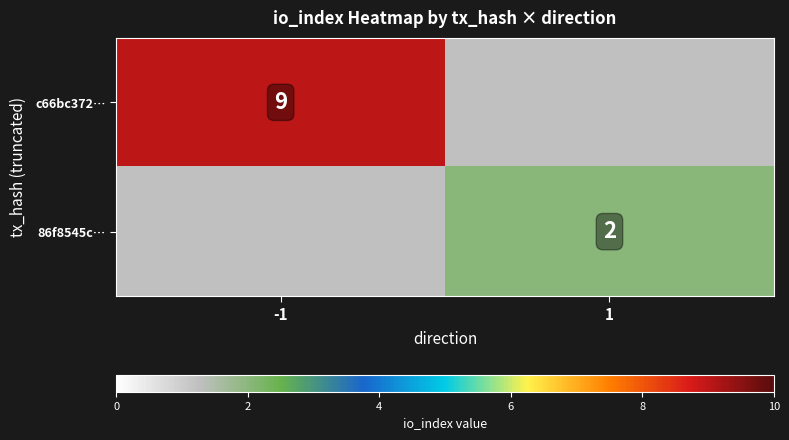

The value of c66bc372… at -1 is 14. True or false?

False